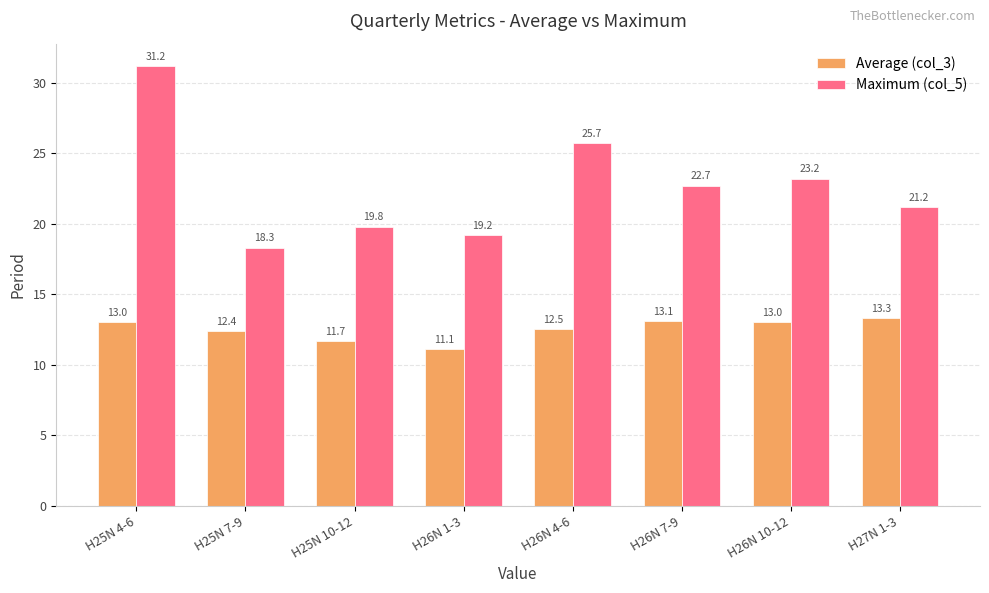

How many bars are there in each group?

2